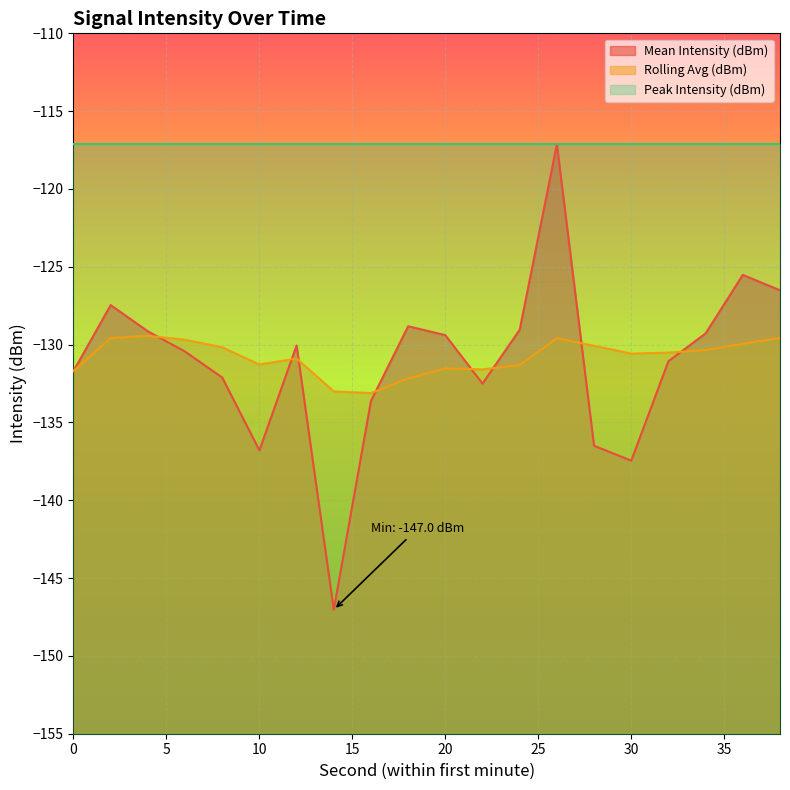

What is the maximum value for Mean Intensity (dBm)?

-117.1